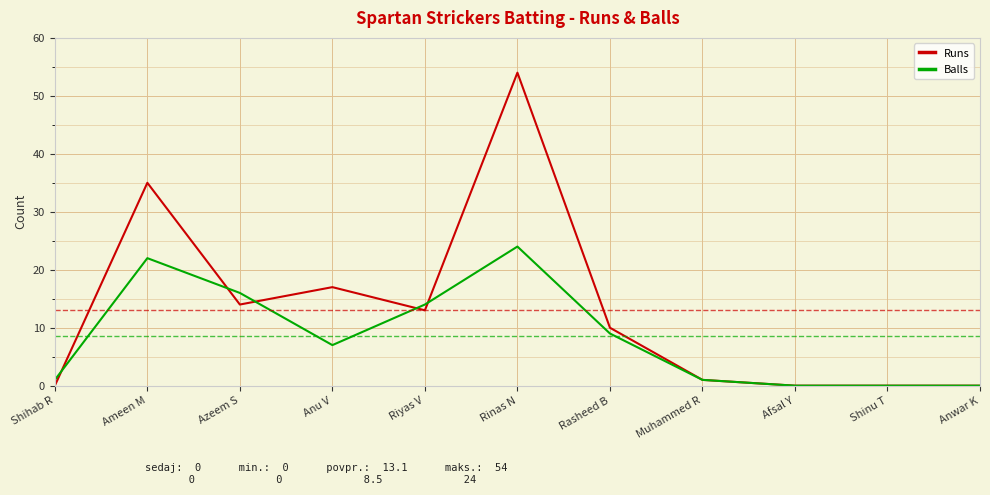

Which category has the highest value across all series?

Rinas N